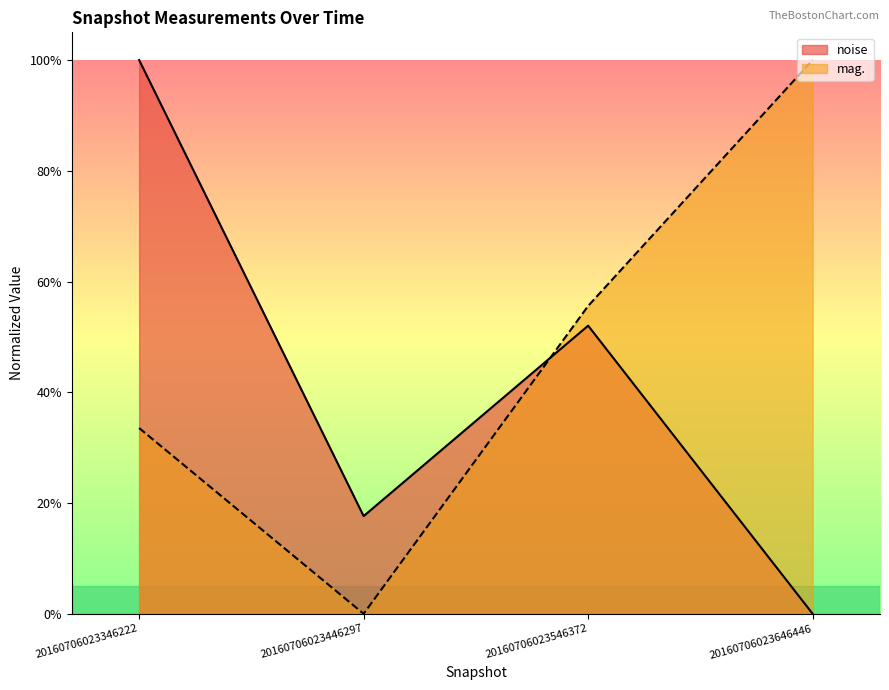

How many values in mag. are above zero?

3